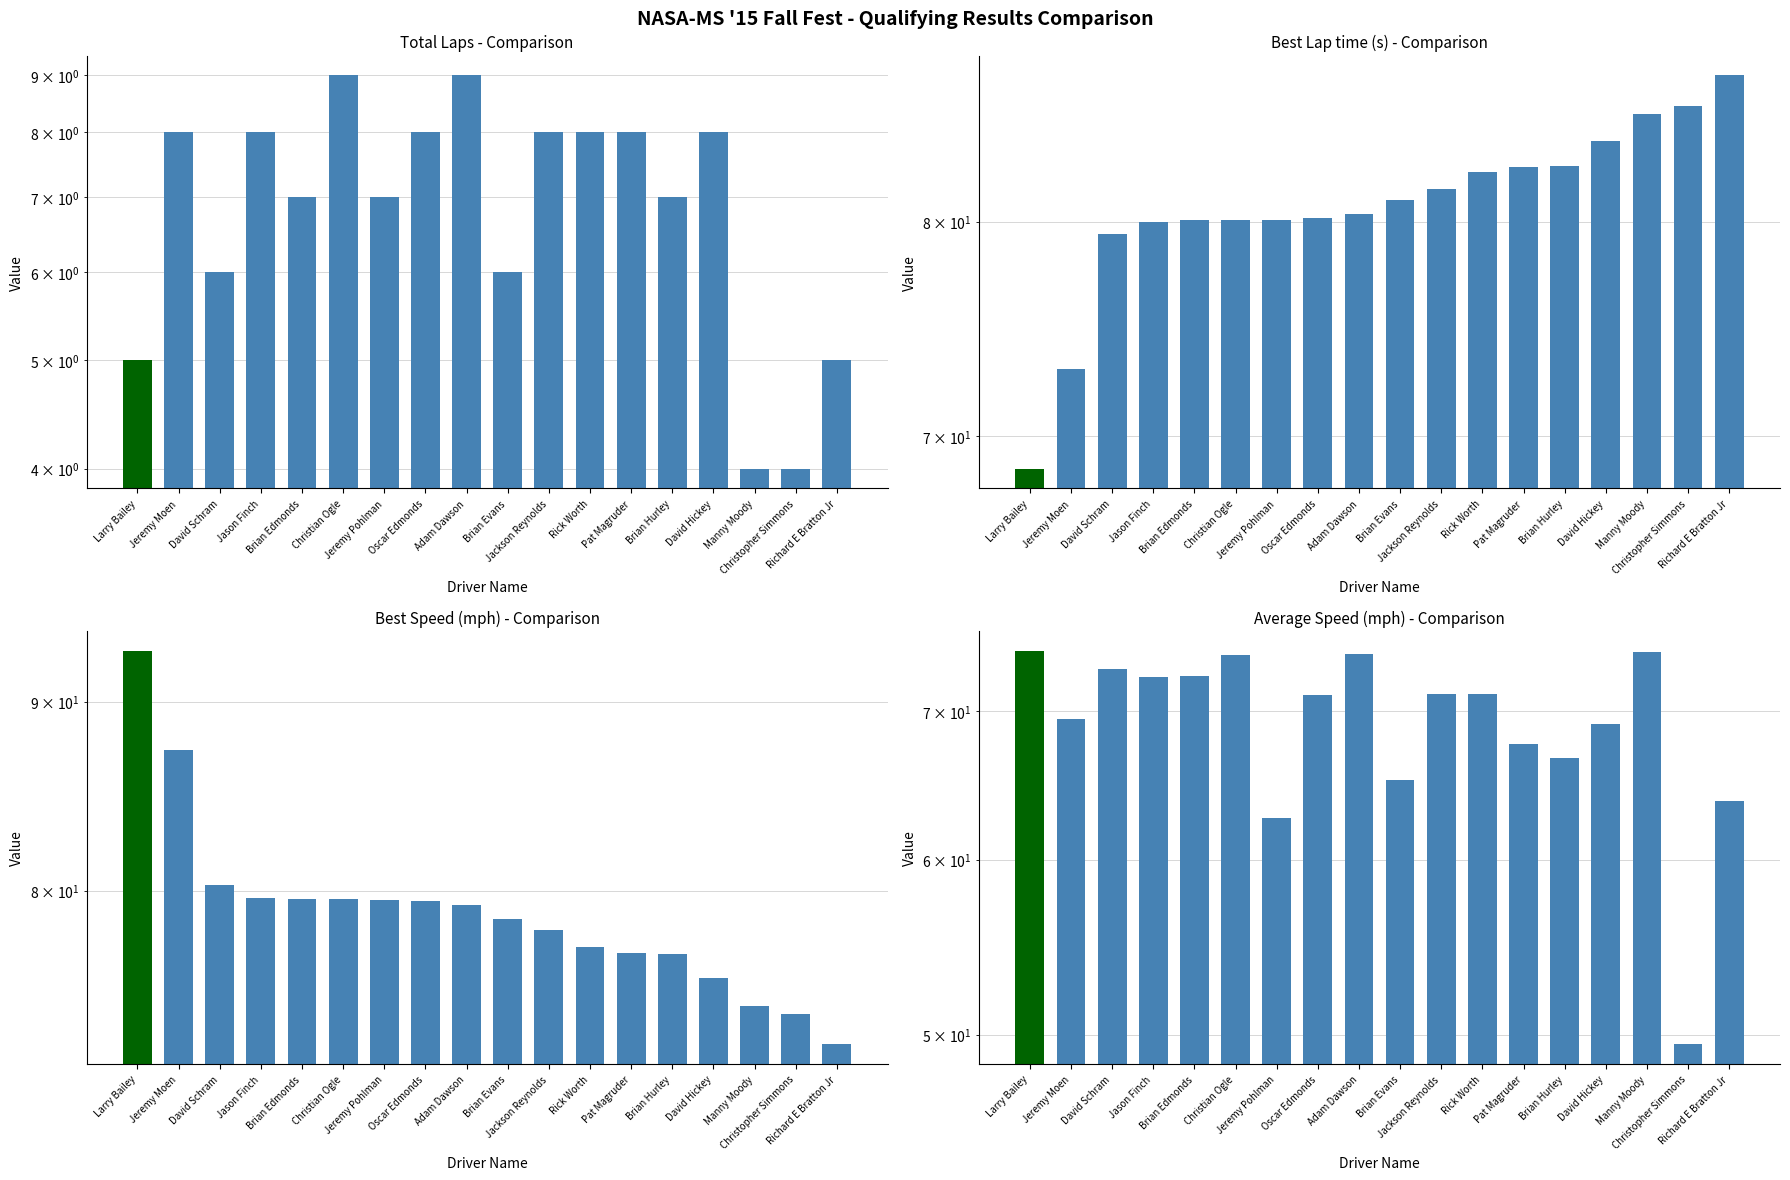

What is the total value across all series at Manny Moody?

238.5